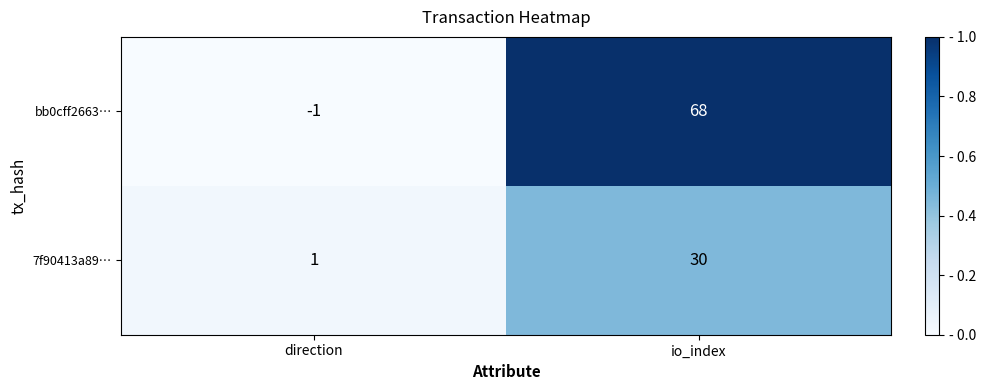

What is the difference between the maximum and minimum values in the 7f90413a89… series?

29